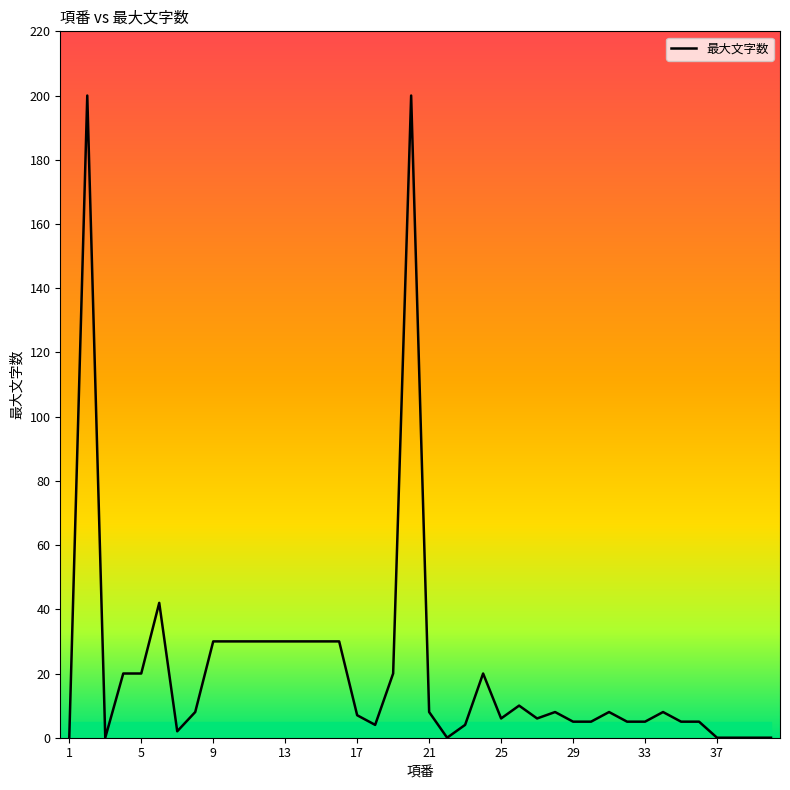

Which has a higher value, 10 or 13?

10